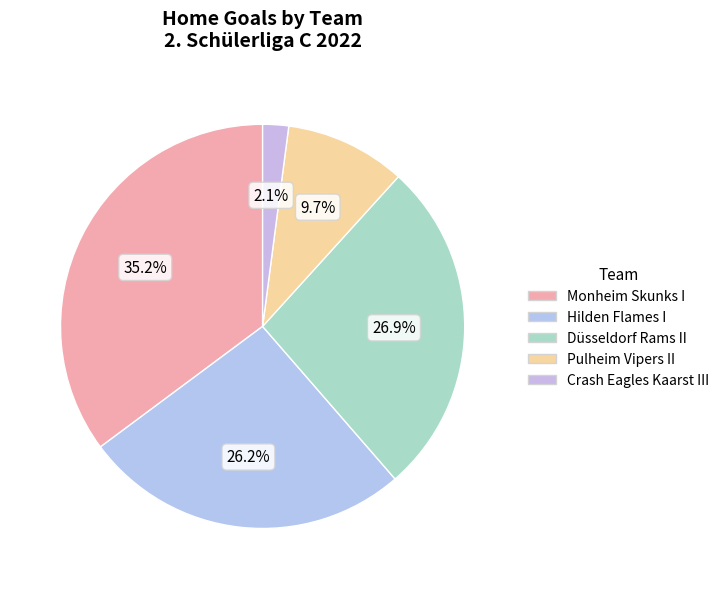

How many segments does this pie chart have?

5